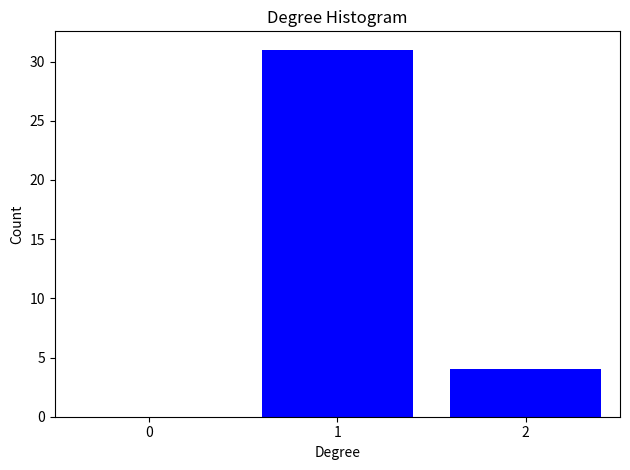

Reading left to right, transcribe all the data shown in this chart.

0=0	1=31	2=4